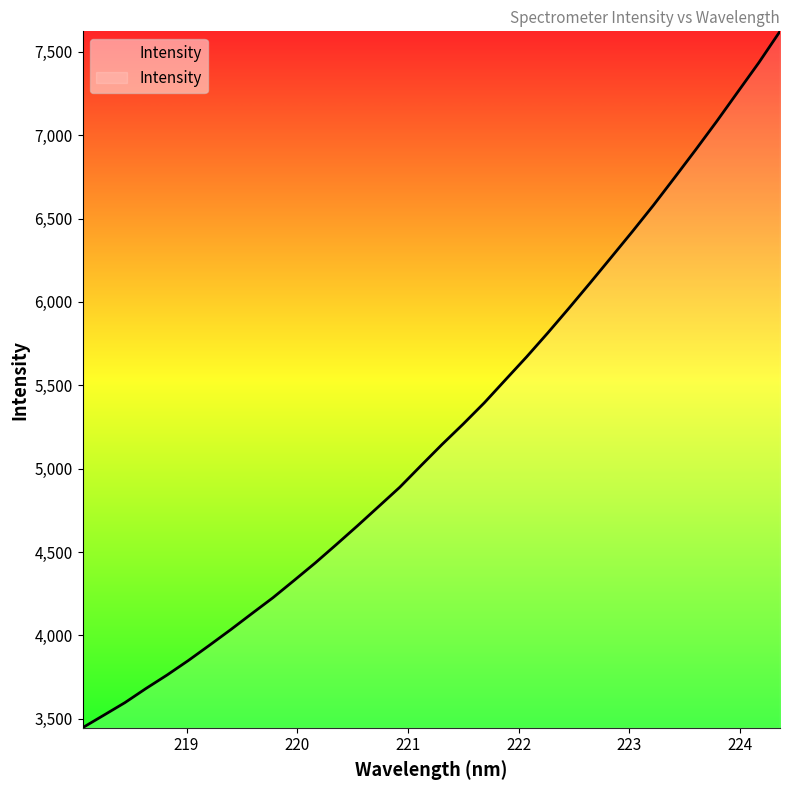

What is the difference between the second highest and minimum values?

3990.0